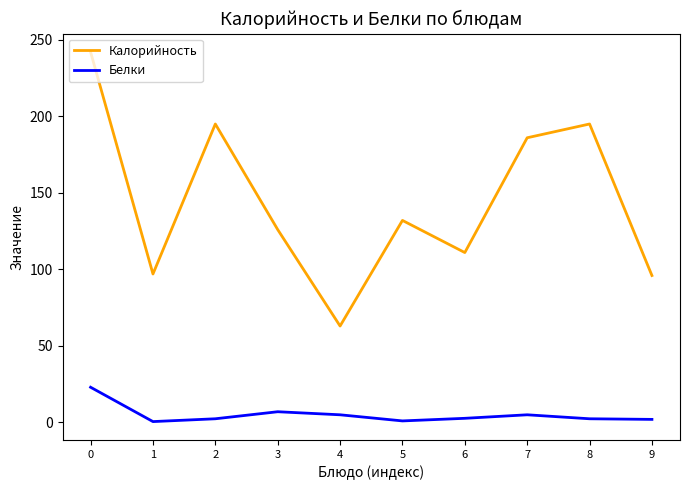

The Калорийность series shows 131.0 at 9. True or false?

False